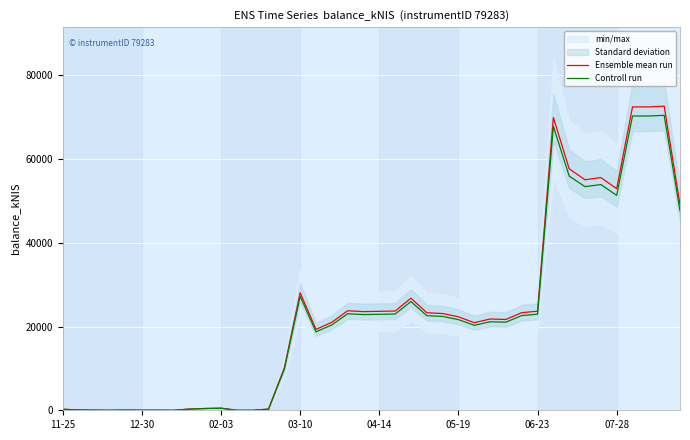

At which label does Controll run first exceed 21654?

03-10